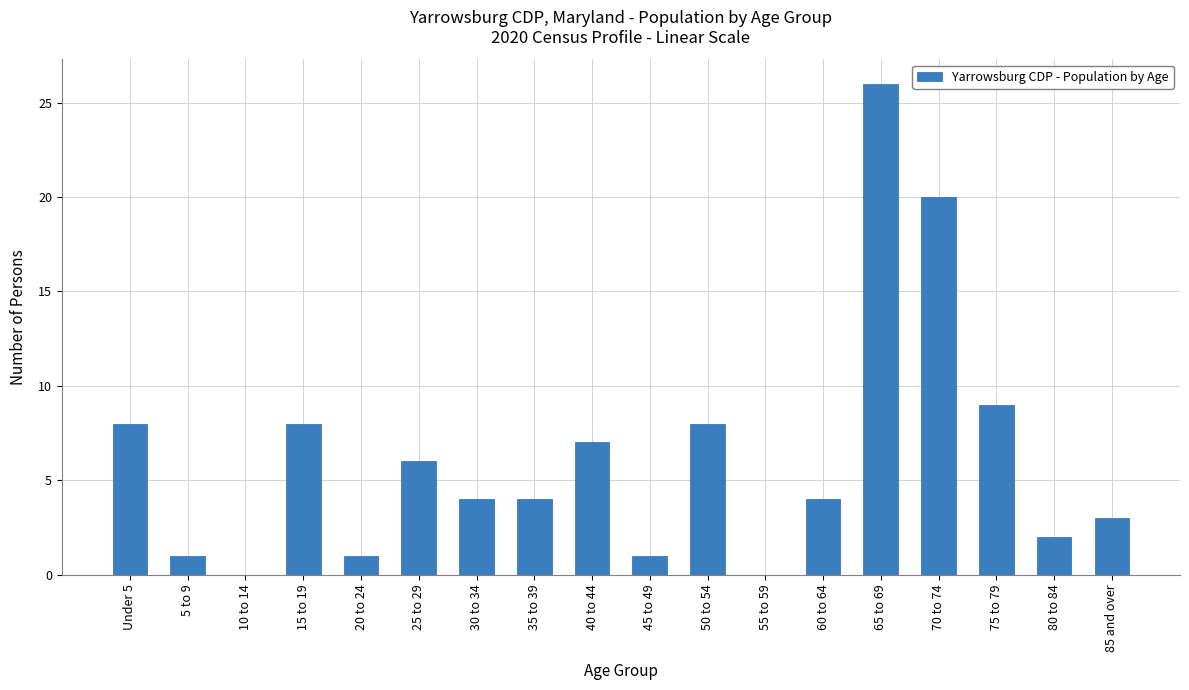

Does the chart contain stacked bars?

No